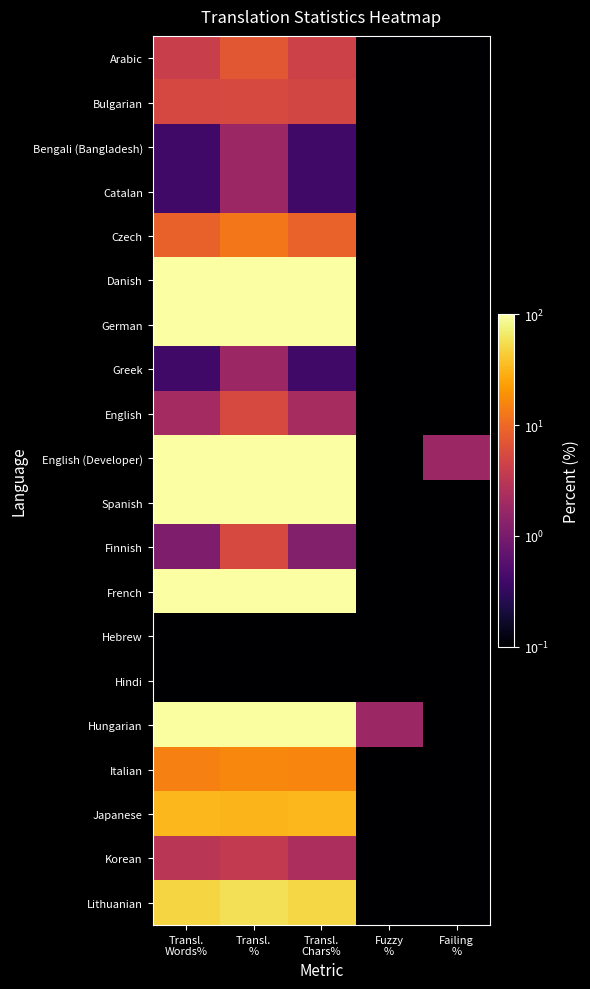

Which label corresponds to the smallest value in the chart?

Fuzzy
%